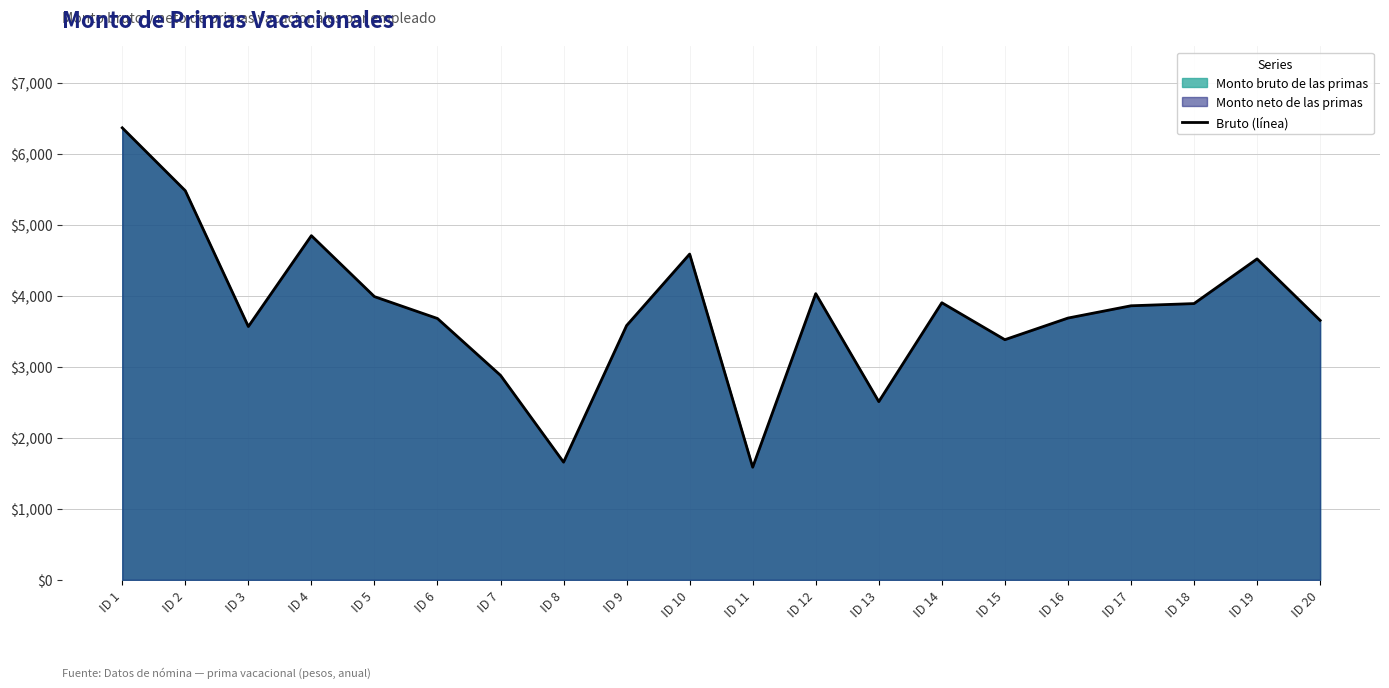

Rank the categories by value from highest to lowest.

ID 1, ID 2, ID 4, ID 10, ID 19, ID 12, ID 5, ID 14, ID 18, ID 17, ID 16, ID 6, ID 20, ID 9, ID 3, ID 15, ID 7, ID 13, ID 8, ID 11